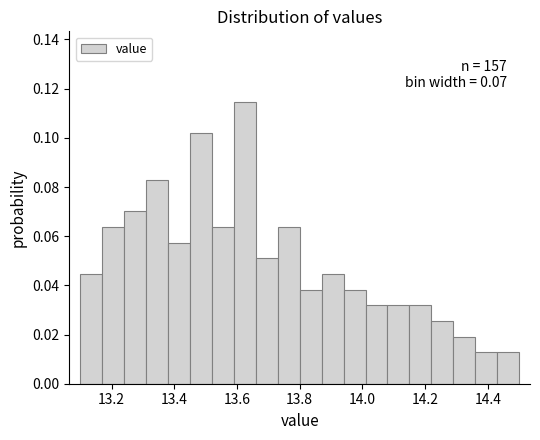

Around what value on the x-axis is the tallest bar? Give the approximate position of its centre, as read against the axis.

13.62